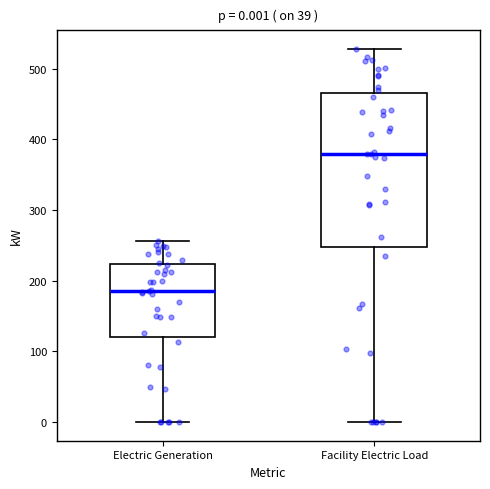

Comparing the boxes themselves (not the whiskers), which one is the tallest?

Facility Electric Load